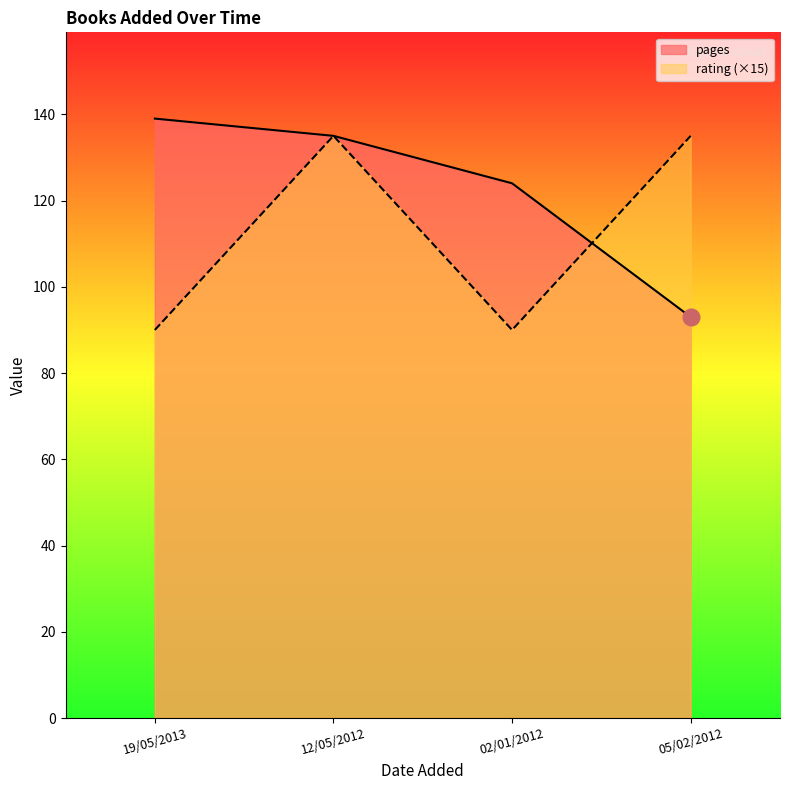

Reading right to left, transcribe all the data shown in this chart.

pages: 05/02/2012=93	02/01/2012=124	12/05/2012=135	19/05/2013=139
rating: 05/02/2012=135	02/01/2012=90	12/05/2012=135	19/05/2013=90